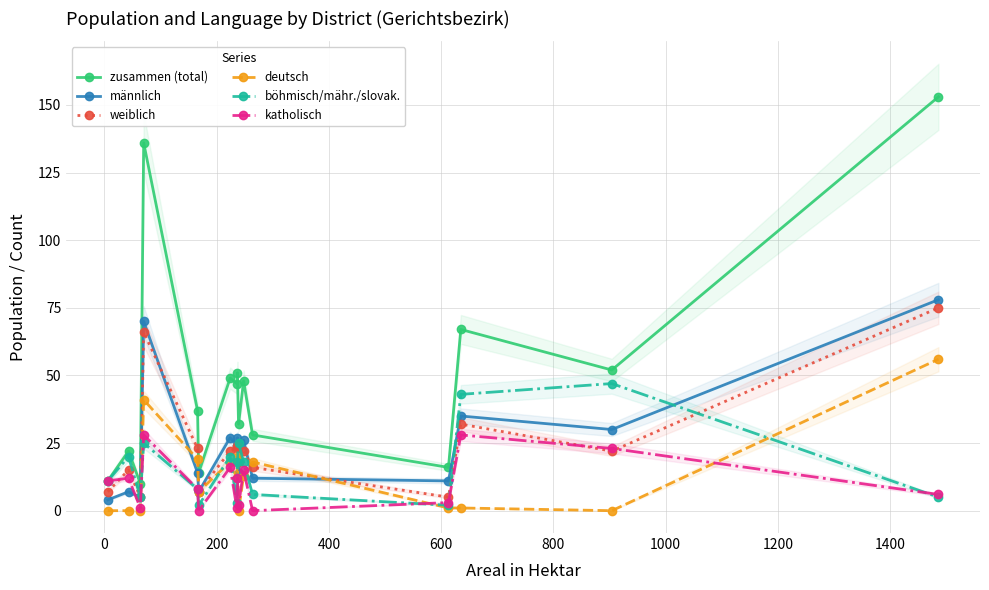

What is the difference between the maximum and second lowest values in the katholisch series?

28